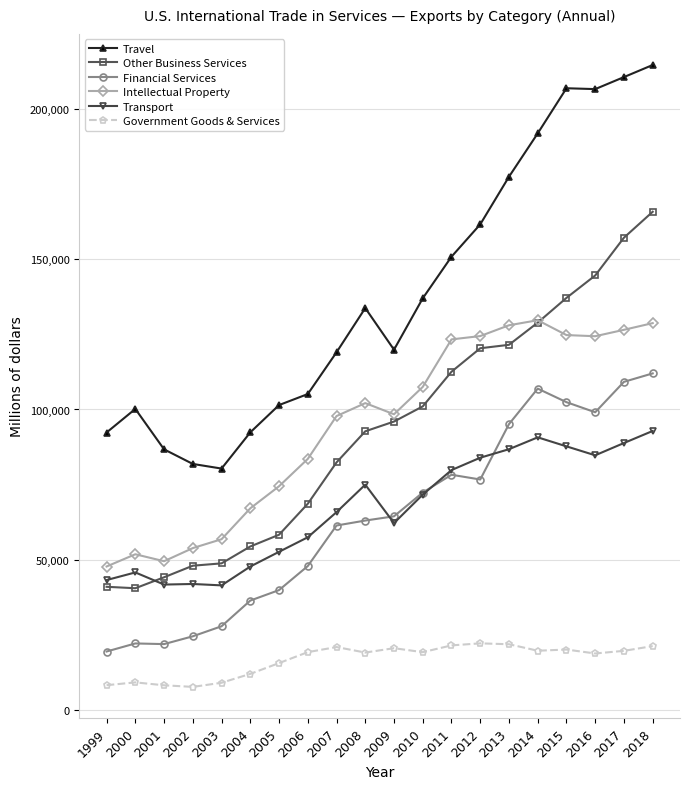

True or false: Travel has more than 0 points higher than both neighbors.

True